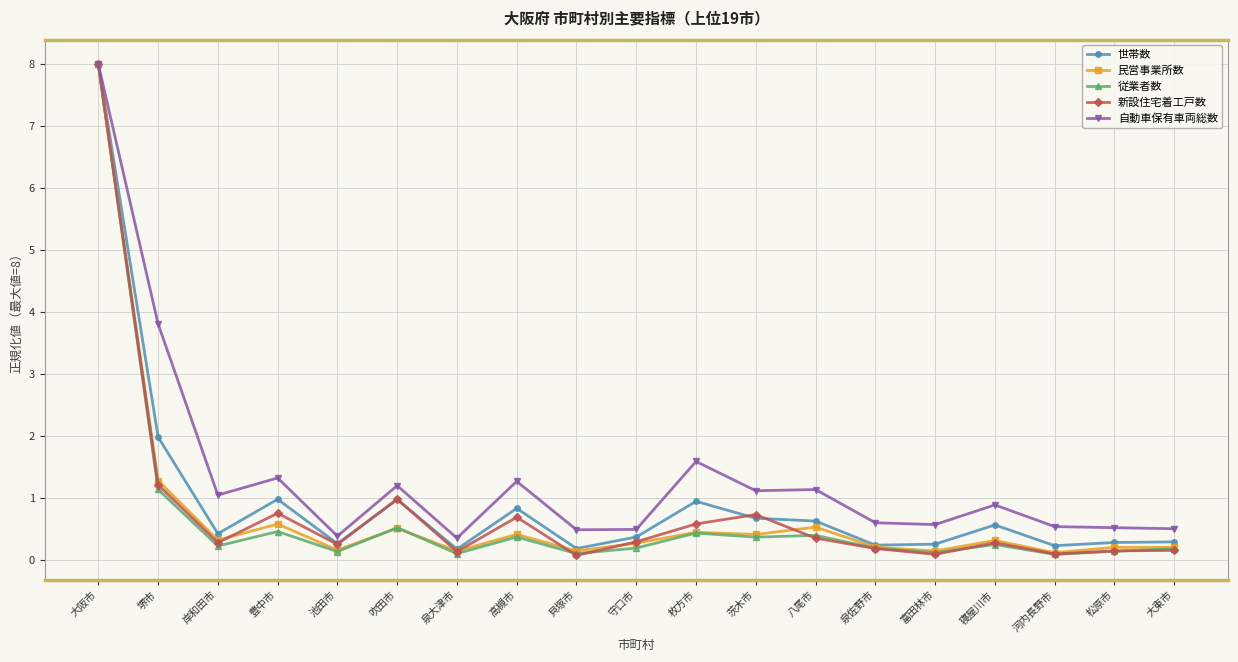

What is the label of the 3rd point from the left?

岸和田市